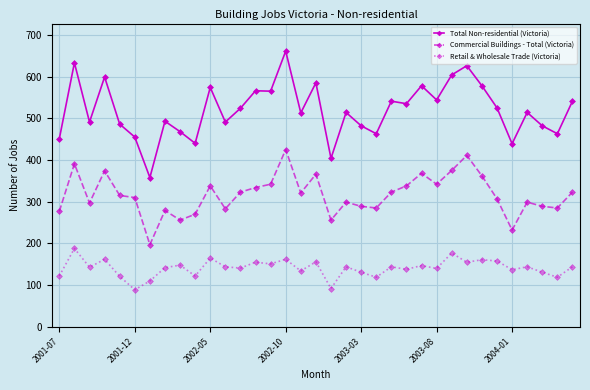

True or false: Total Non-residential (Victoria) has more than 1 points higher than both neighbors.

True